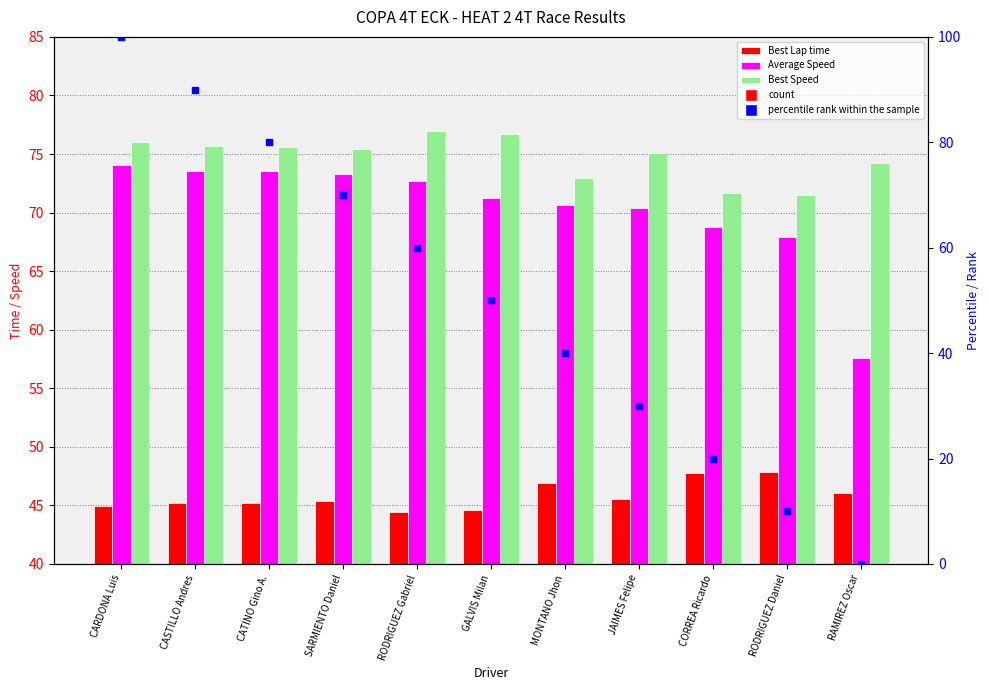

What is the average value of the Best Lap time series?

45.8